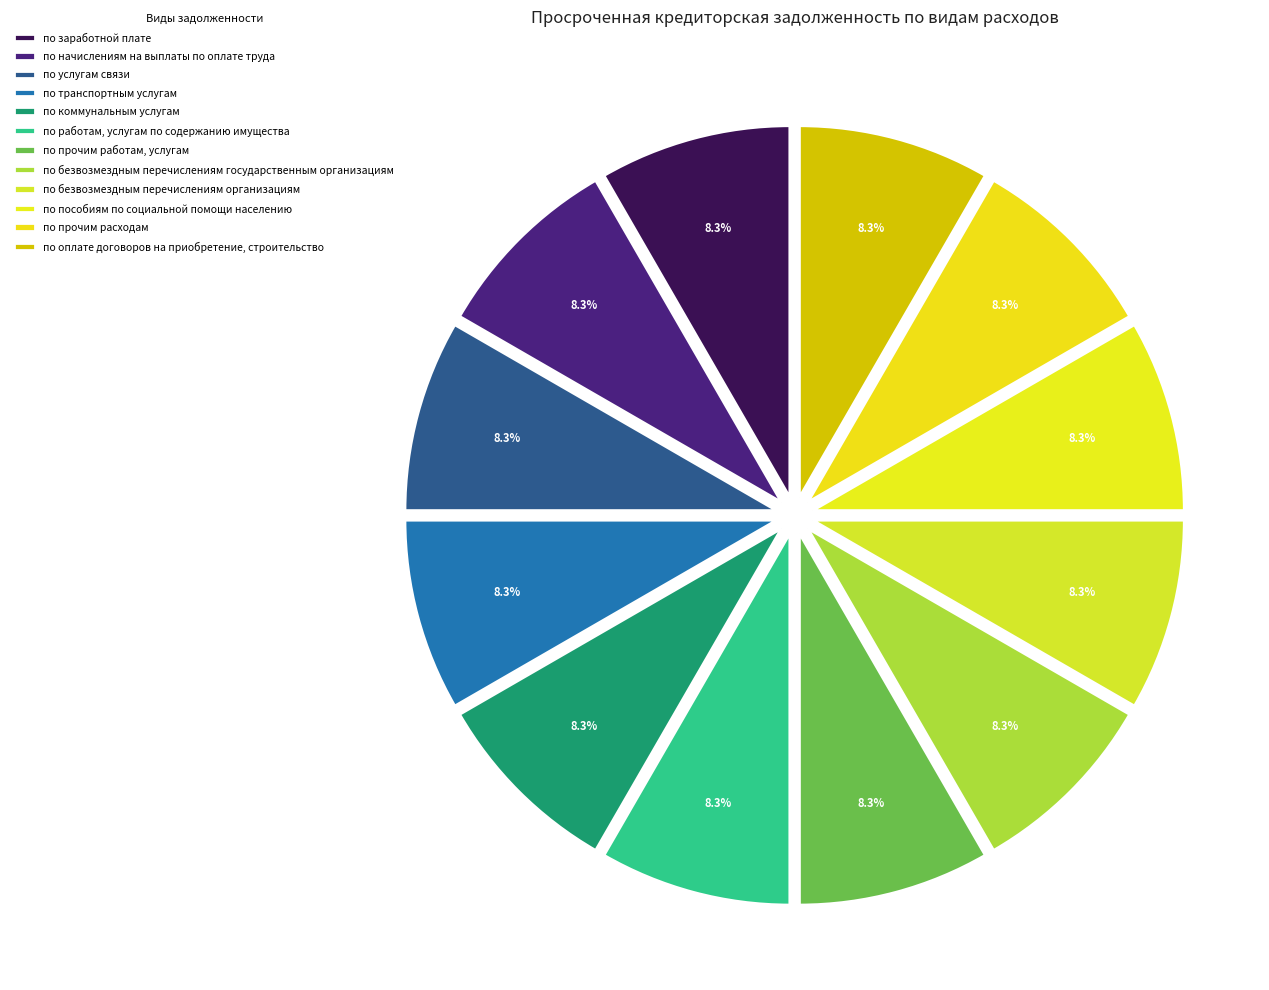

What is the largest slice in the pie chart?

по заработной плате